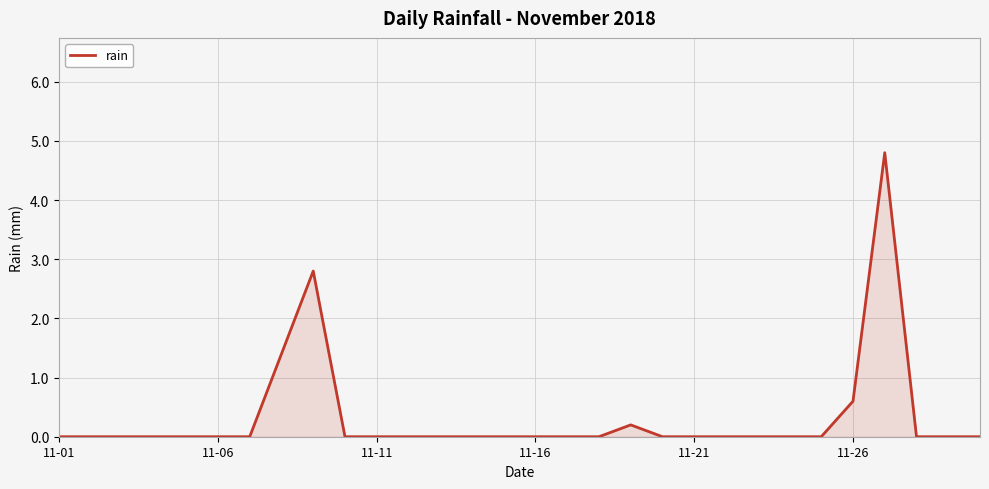

What is the difference between the maximum and minimum values?

4.8